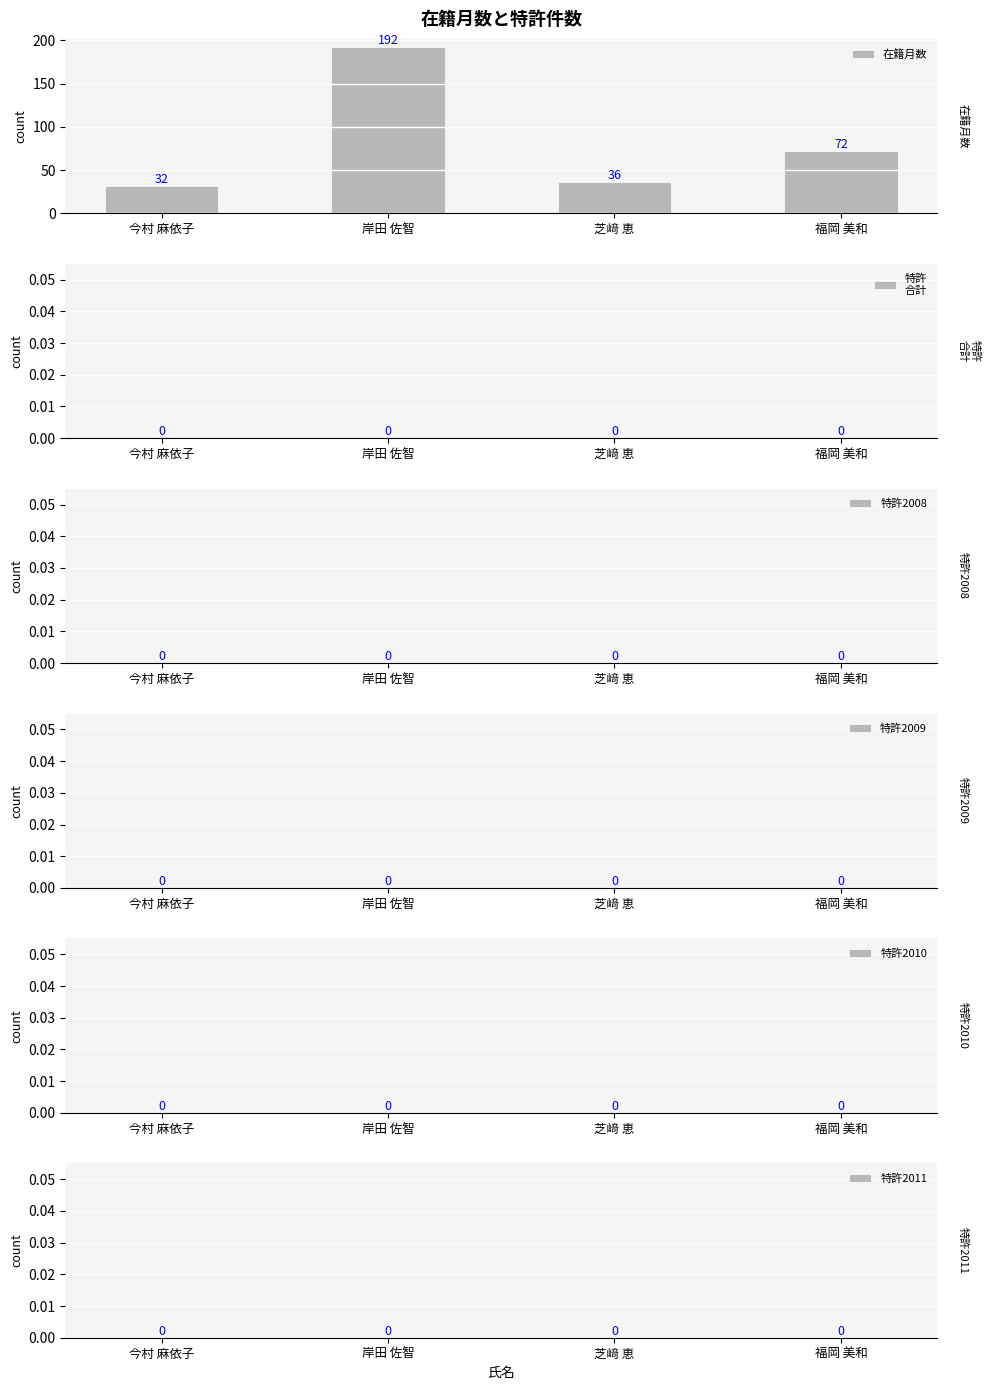

At how many categories does at least one series exceed 9?

4